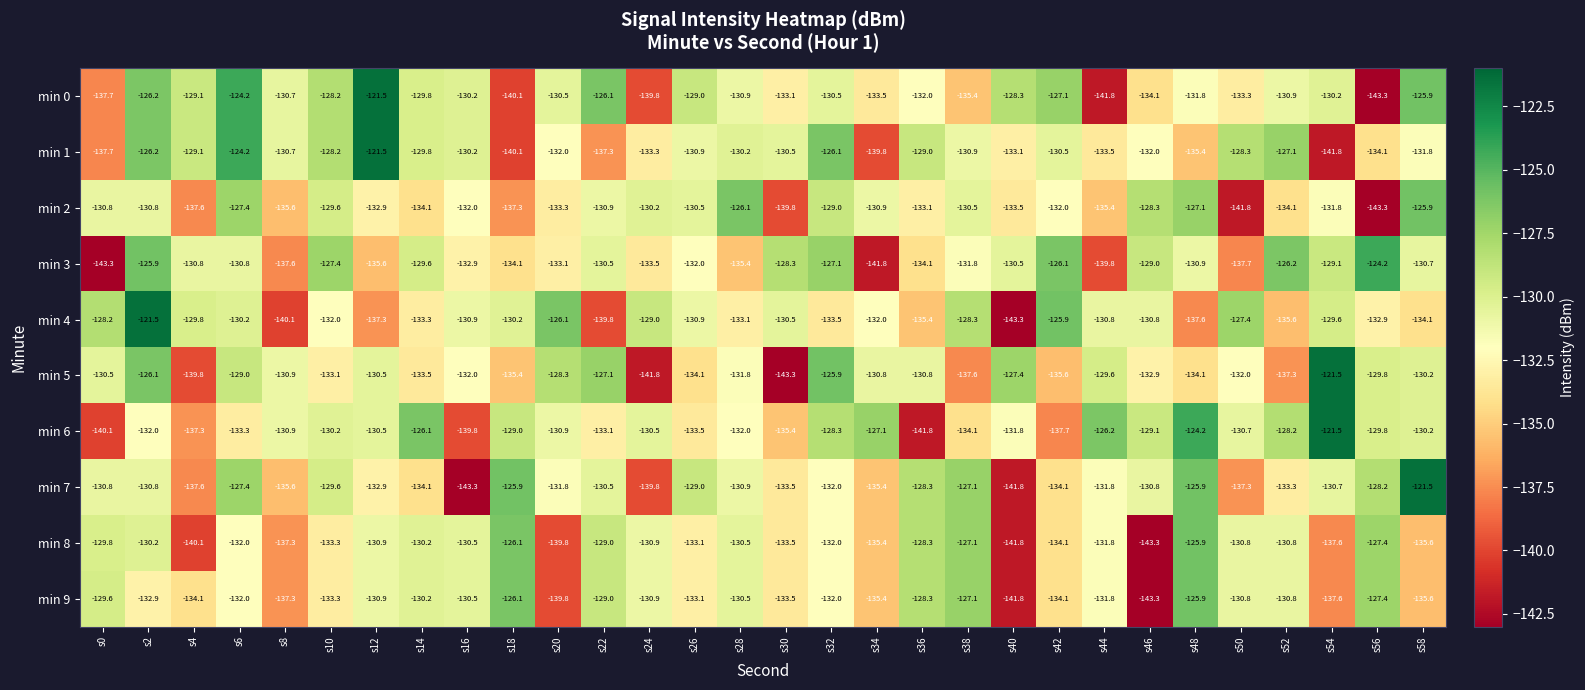

Where does the min 0 series first go above -130?

s2